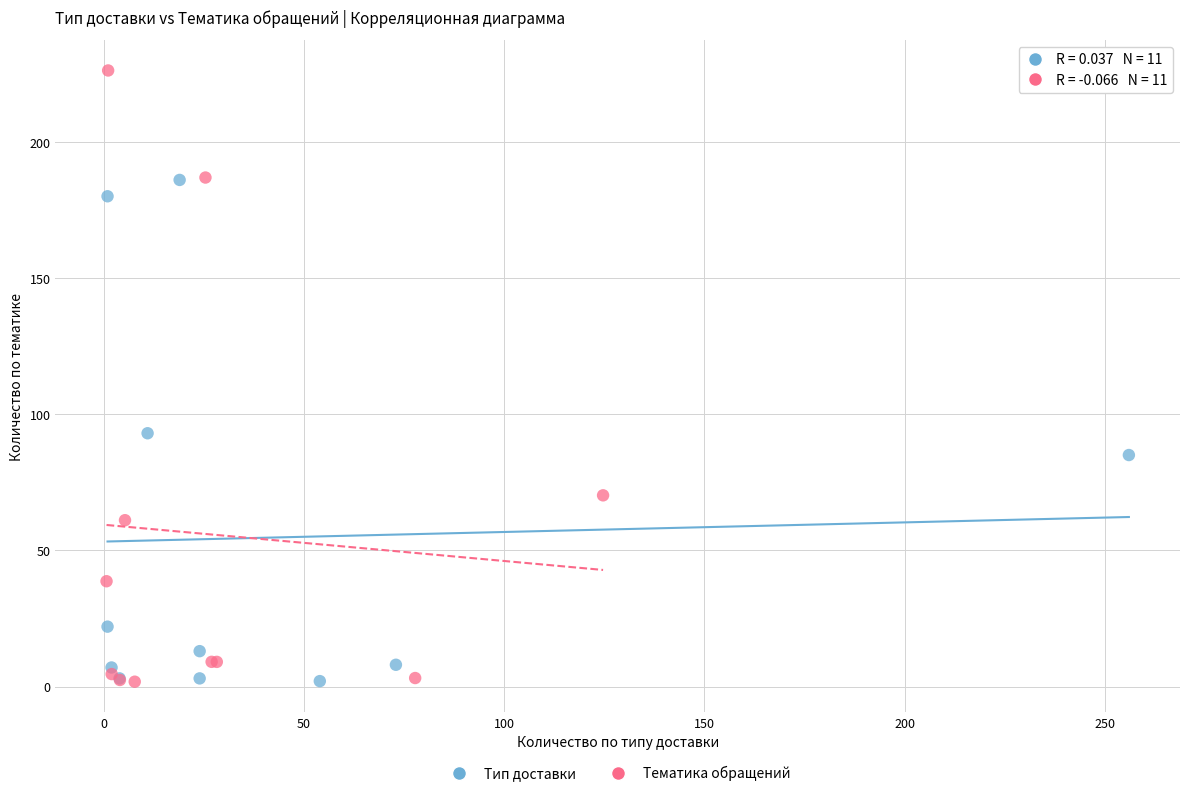

Which series has the largest Y range (max minus min)?

Тематика обращений